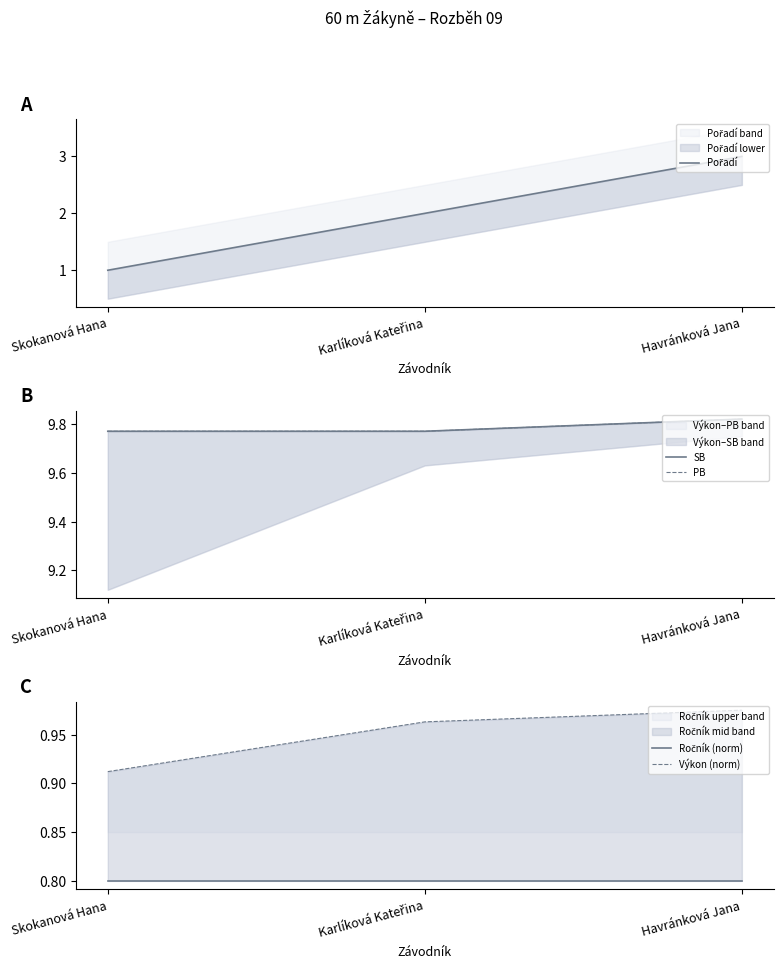

What is the smallest value displayed?

0.8